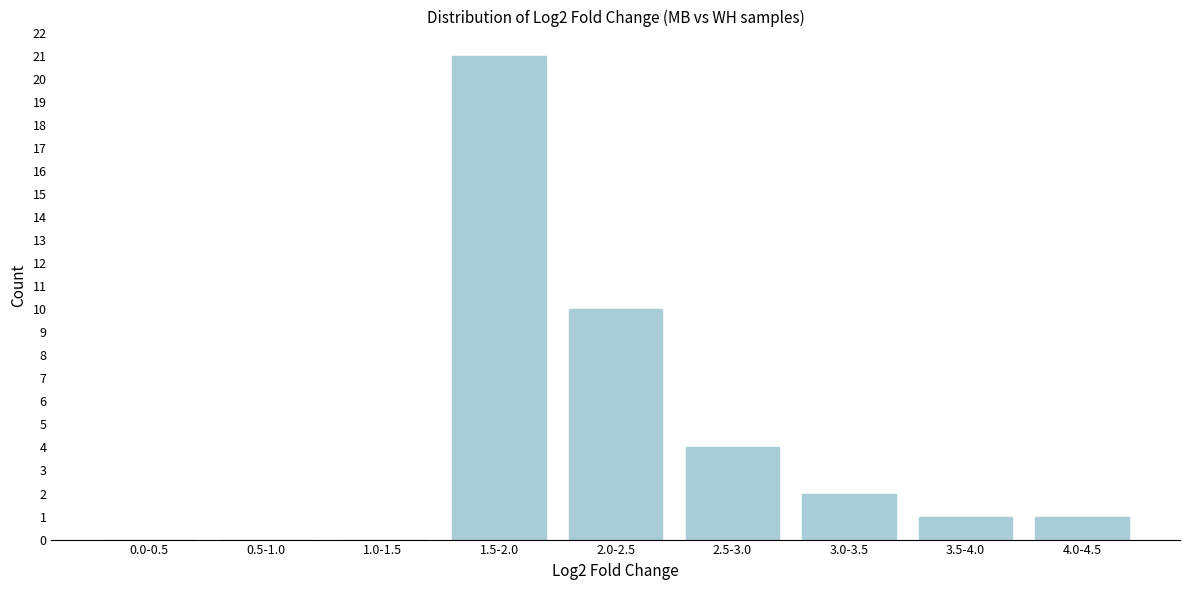

Reading right to left, extract all data points from this chart.

4.0-4.5=1	3.5-4.0=1	3.0-3.5=2	2.5-3.0=4	2.0-2.5=10	1.5-2.0=21	1.0-1.5=0	0.5-1.0=0	0.0-0.5=0